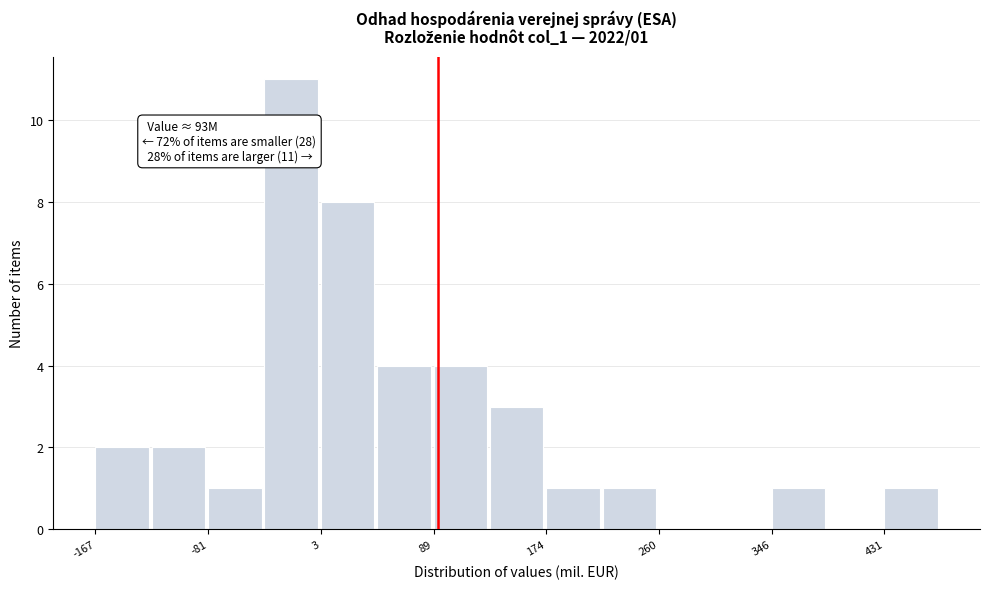

Which range on the x-axis has the tallest bar?

-40 to 0